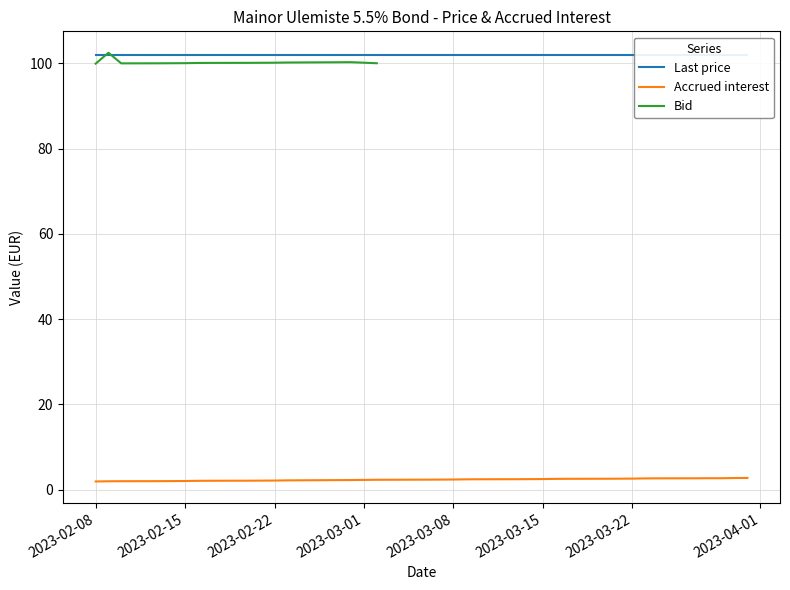

Which series has the widest spread of values?

Bid